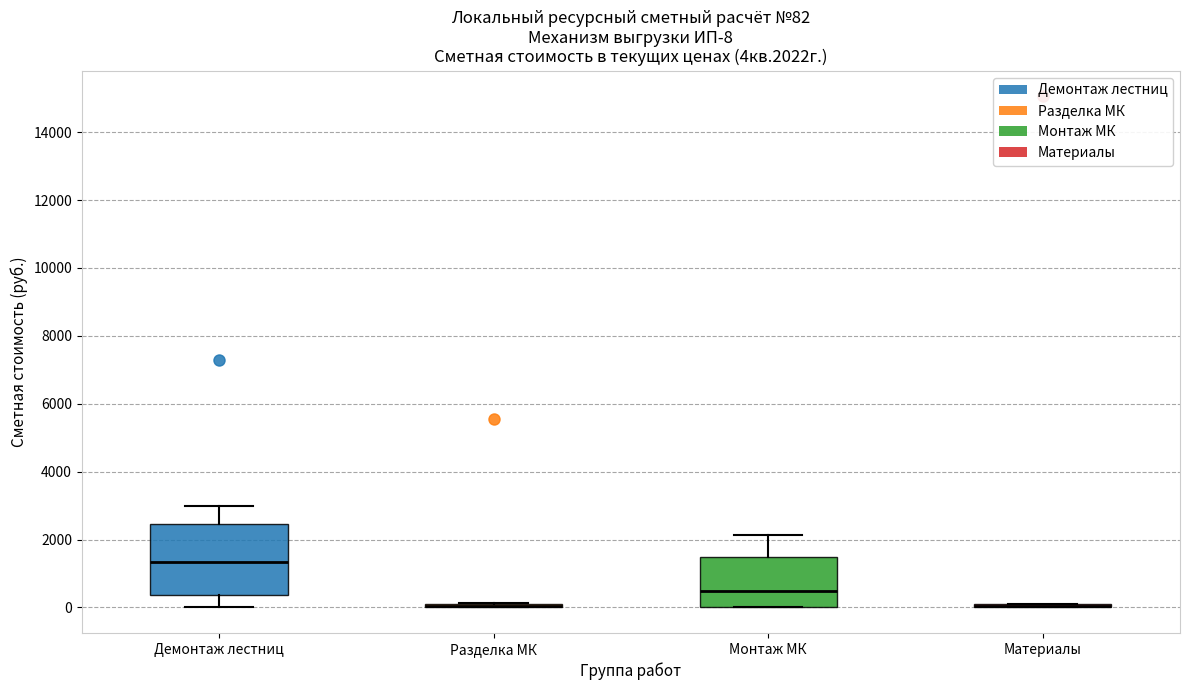

Which box is the tallest, from its lower edge to its upper edge?

Демонтаж лестниц